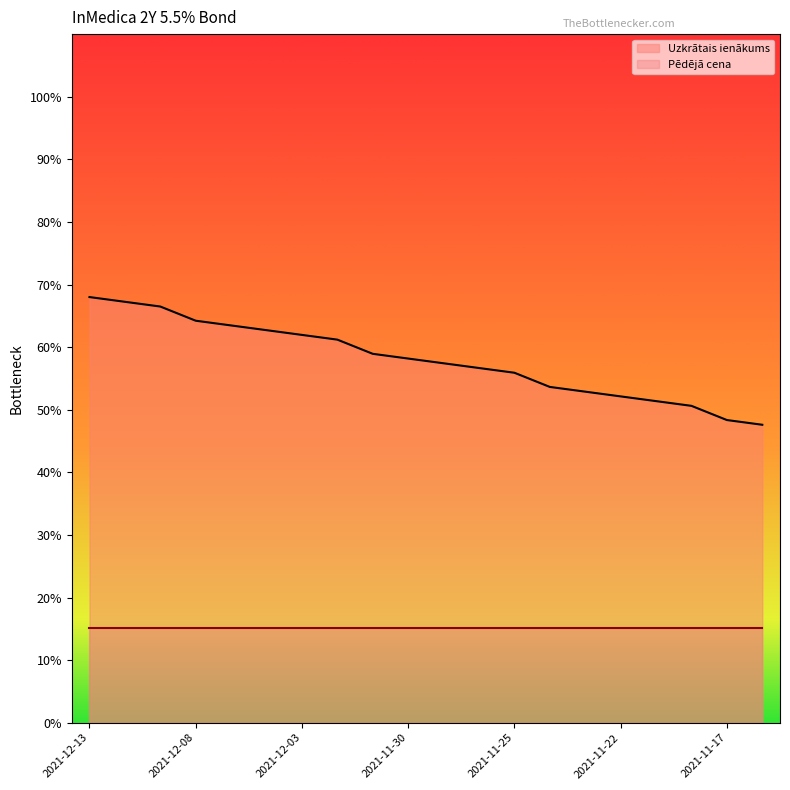

True or false: the data shows 52.9 at 2021-11-23.

True